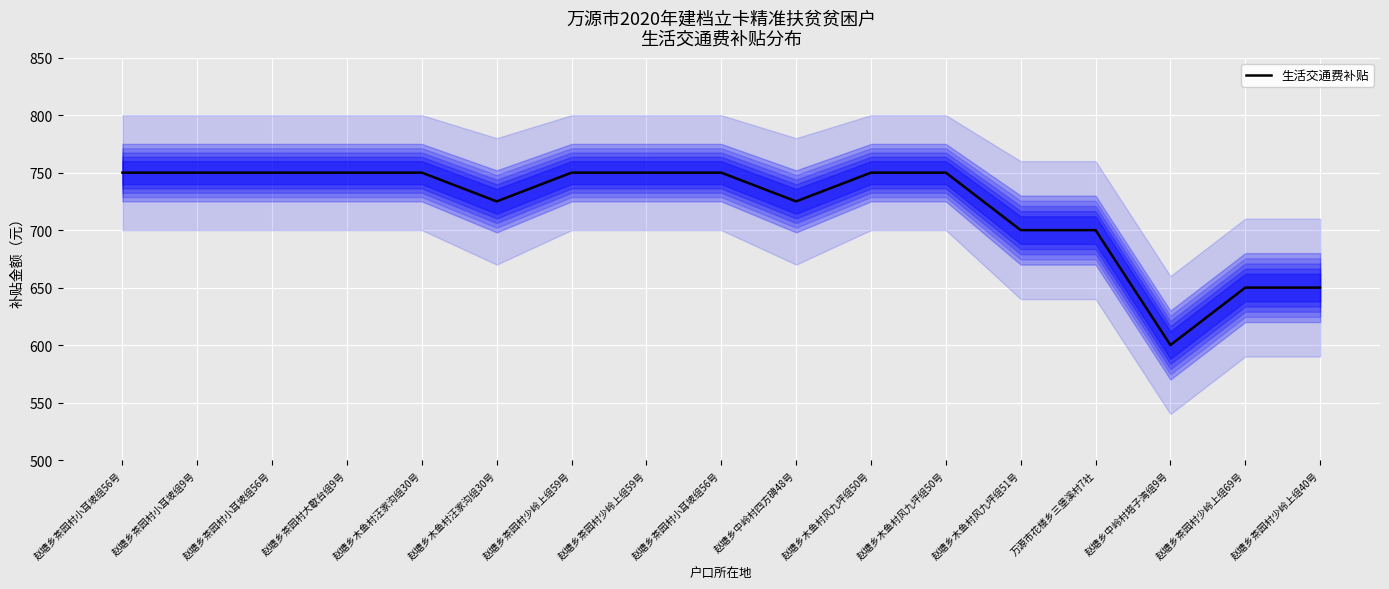

True or false: the data shows 210 at 赵塘乡木鱼村风九坪组51号.

False